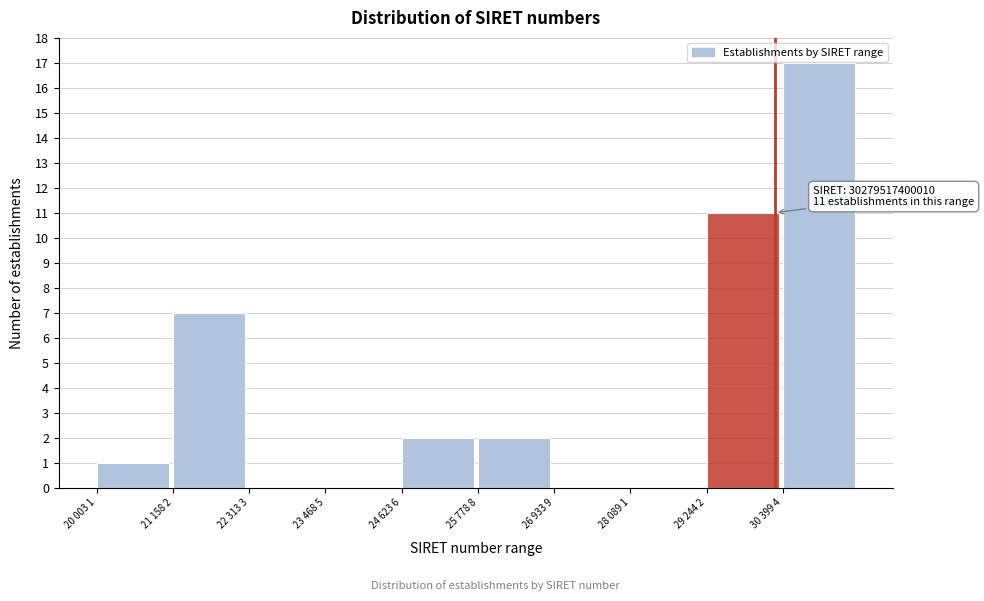

Reading left to right, list all the values displayed in this chart.

20 003 1=1	21 158 2=7	22 313 3=0	23 468 5=0	24 623 6=2	25 778 8=2	26 933 9=0	28 089 1=0	29 244 2=11	30 399 4=17